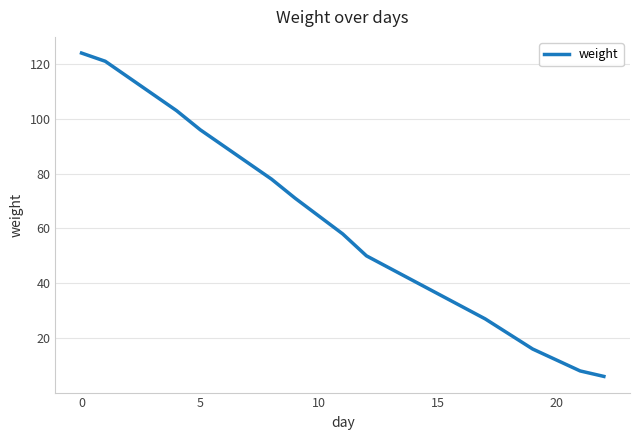

What is the difference between the maximum and minimum values?

118